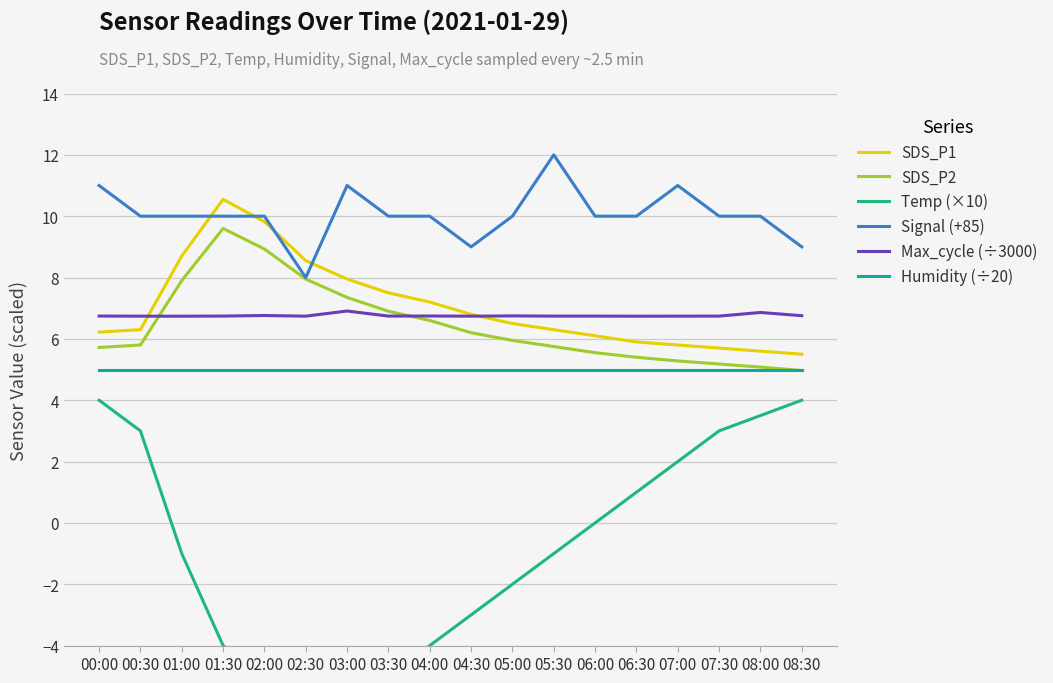

Where is Max_cycle (÷3000) nearest to the value 6?

01:00